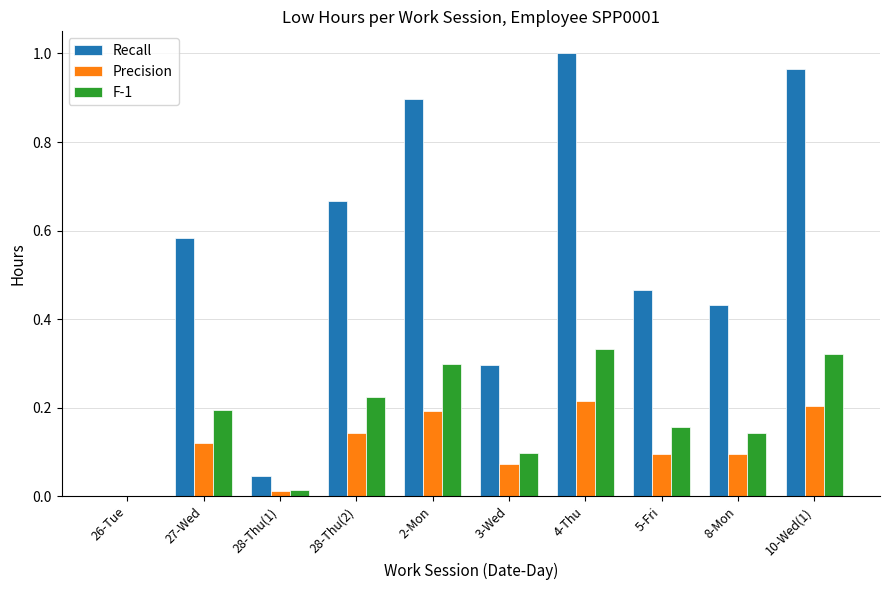

Is it true that F-1 equals 0.2 at 5-Fri?

True